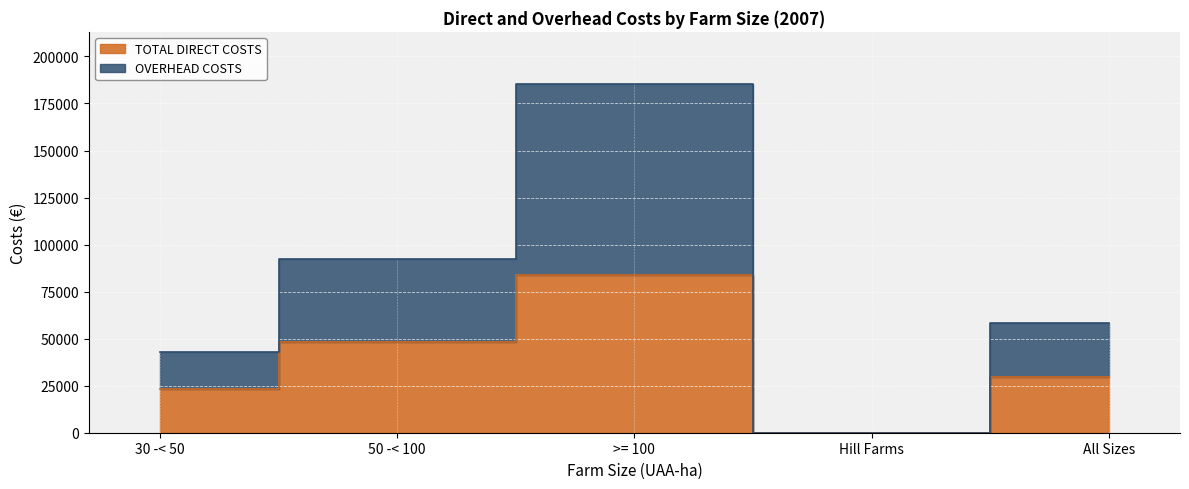

How many lines are shown in the chart?

2